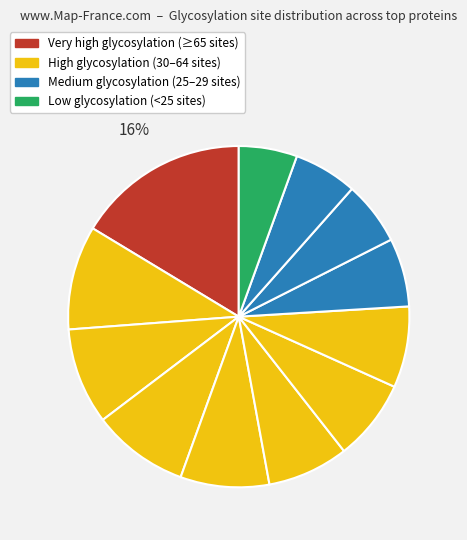

How many slices are in this pie chart?

12